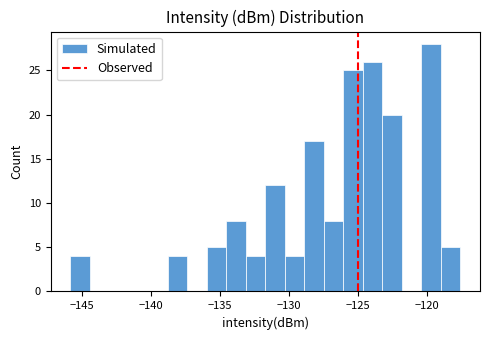

Read against the x-axis, roughly where is the centre of the tallest bar?

-119.5